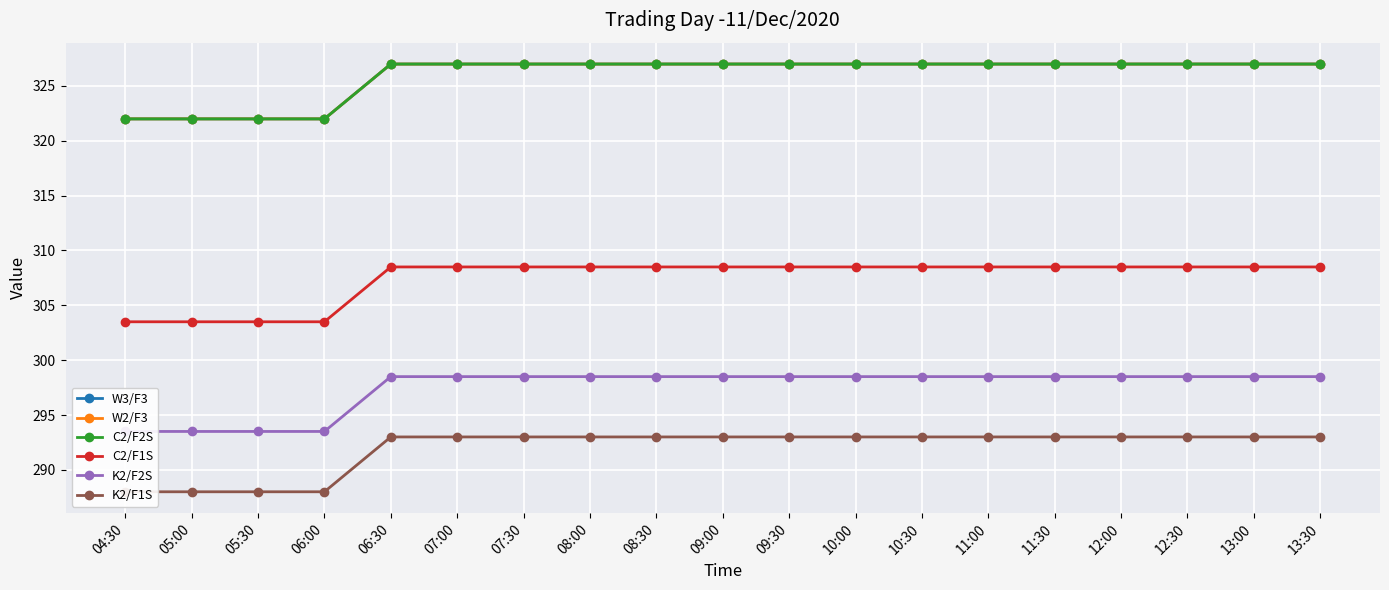

What position from the right is 13:30?

1